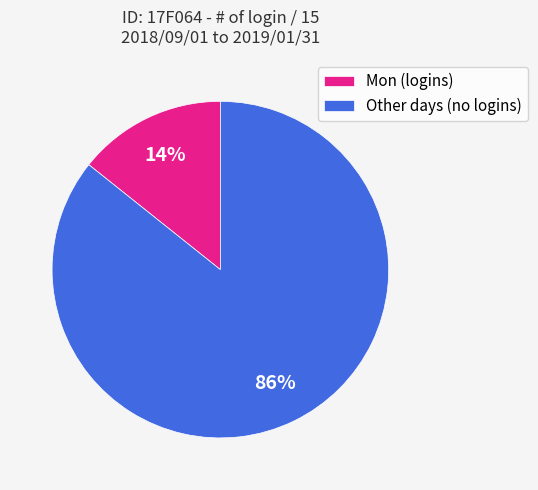

What is the smallest slice in the pie chart?

Mon (logins)